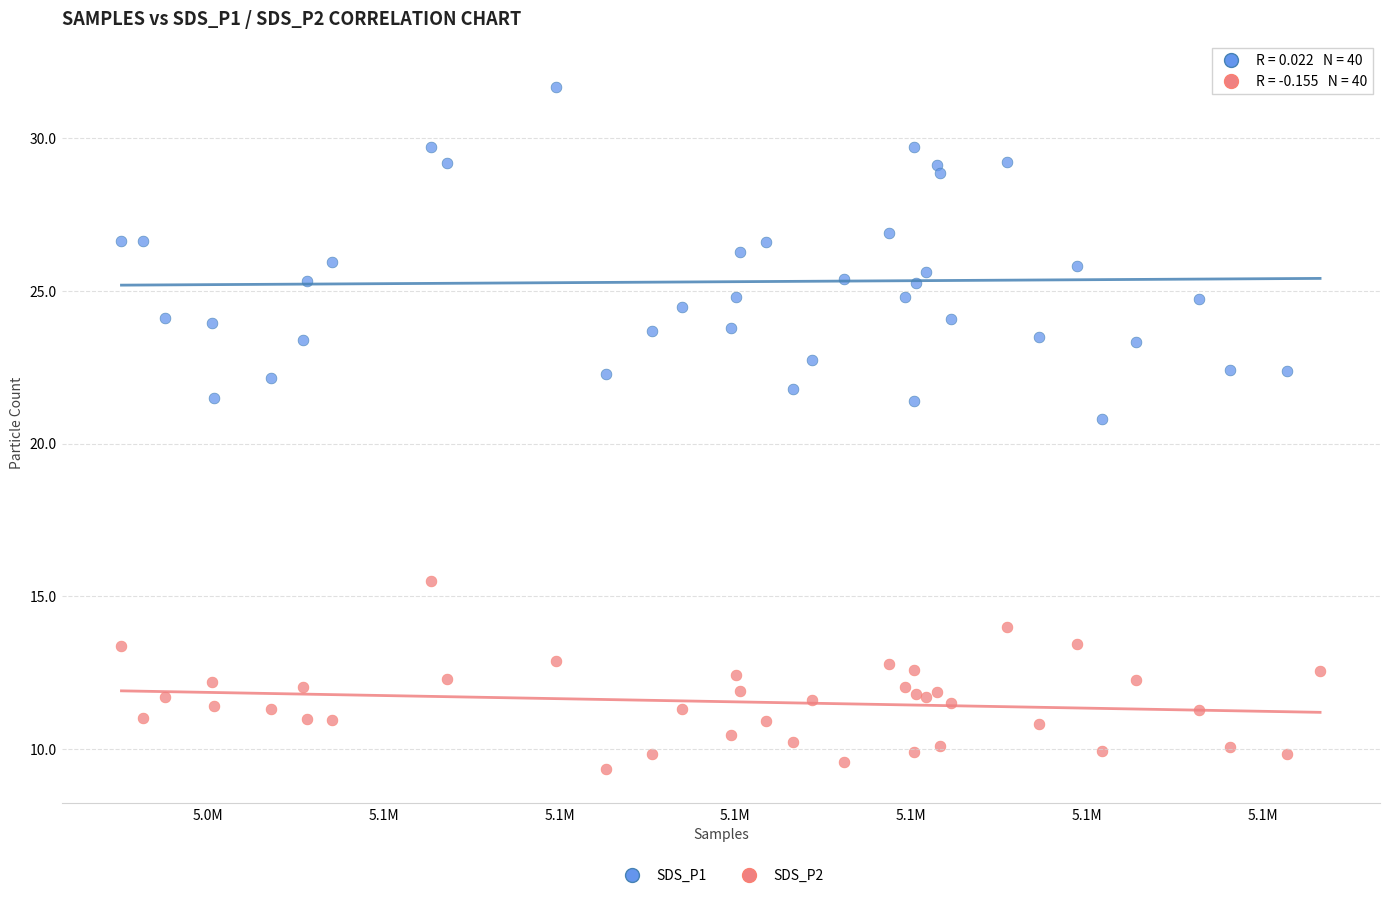

What is the X range (max minus min) for the scatter plot?

13632.0